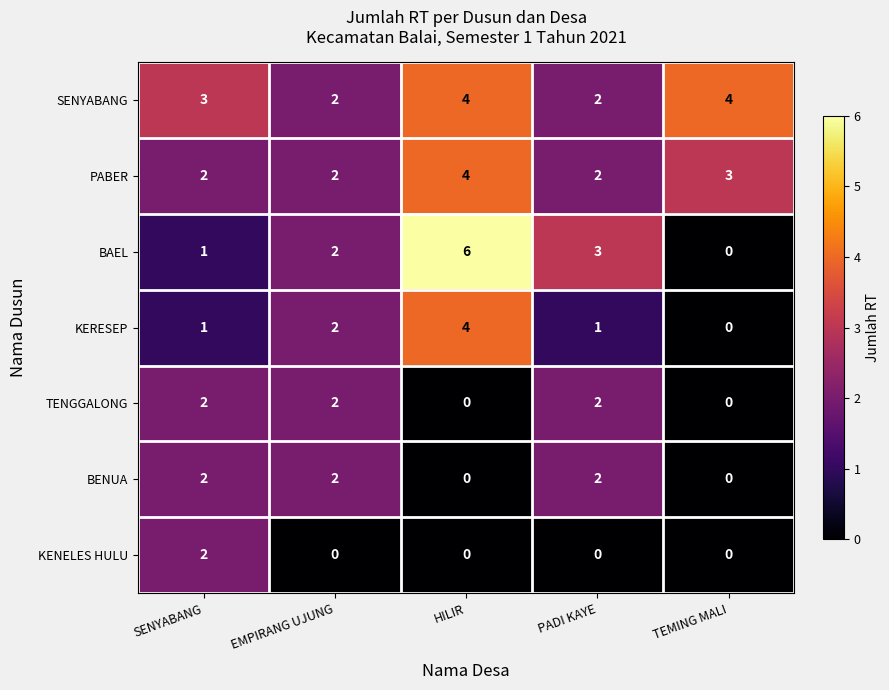

Read the KERESEP value at HILIR.

4